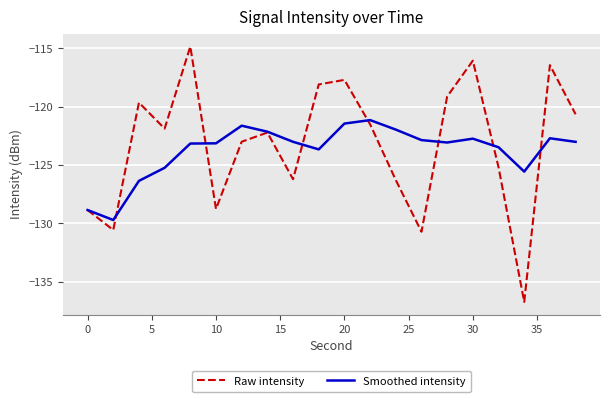

Which series has the largest range (max minus min)?

Raw intensity